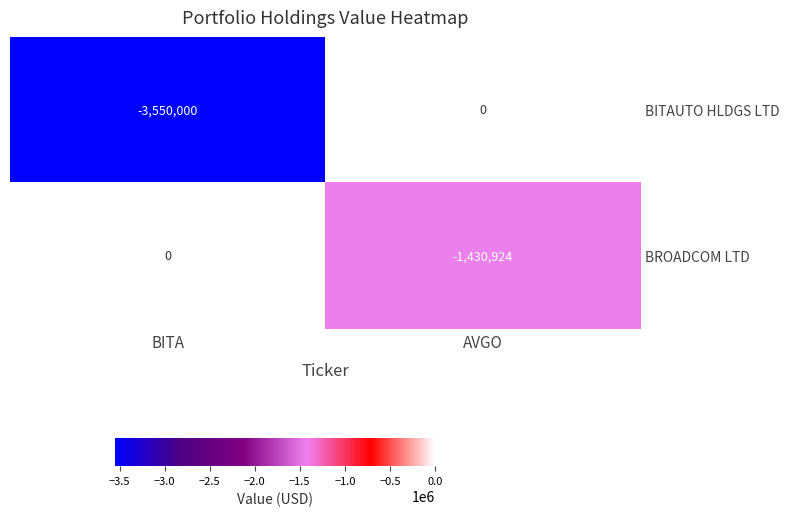

True or false: BROADCOM LTD has a value of 0 at BITA.

True